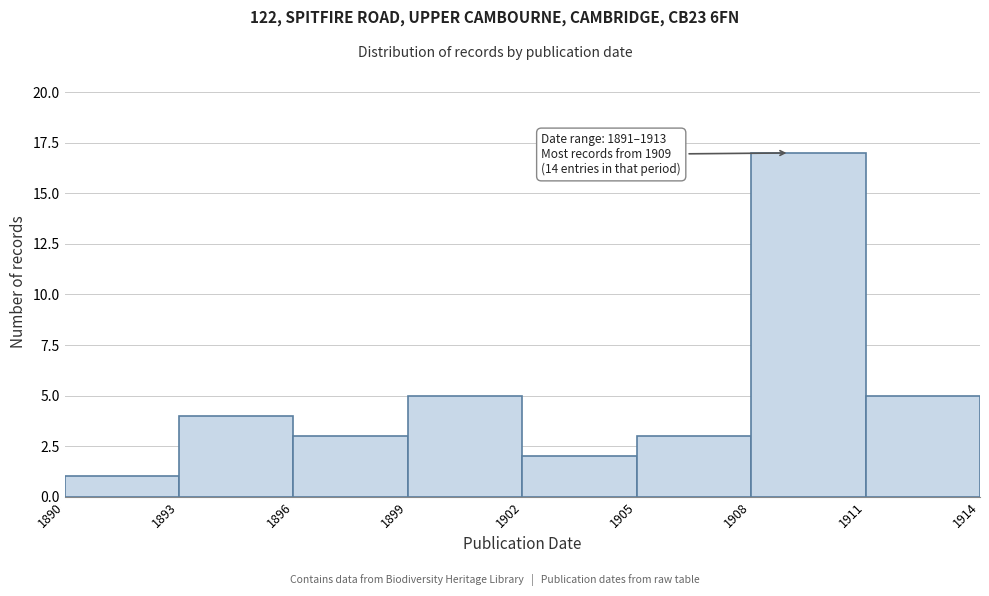

Over which range of the x-axis is the bar tallest?

1908 to 1911